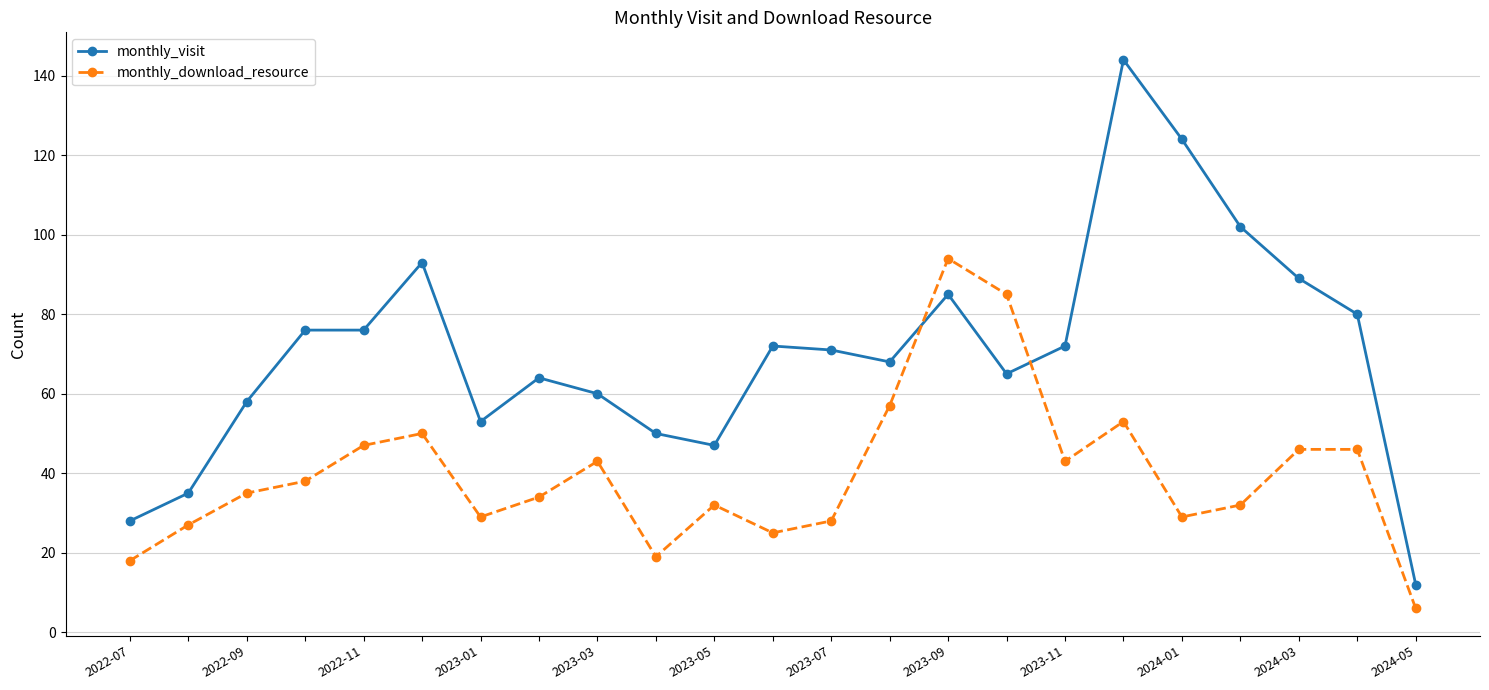

What is the value of the monthly_visit point at the 16th from the left?

65